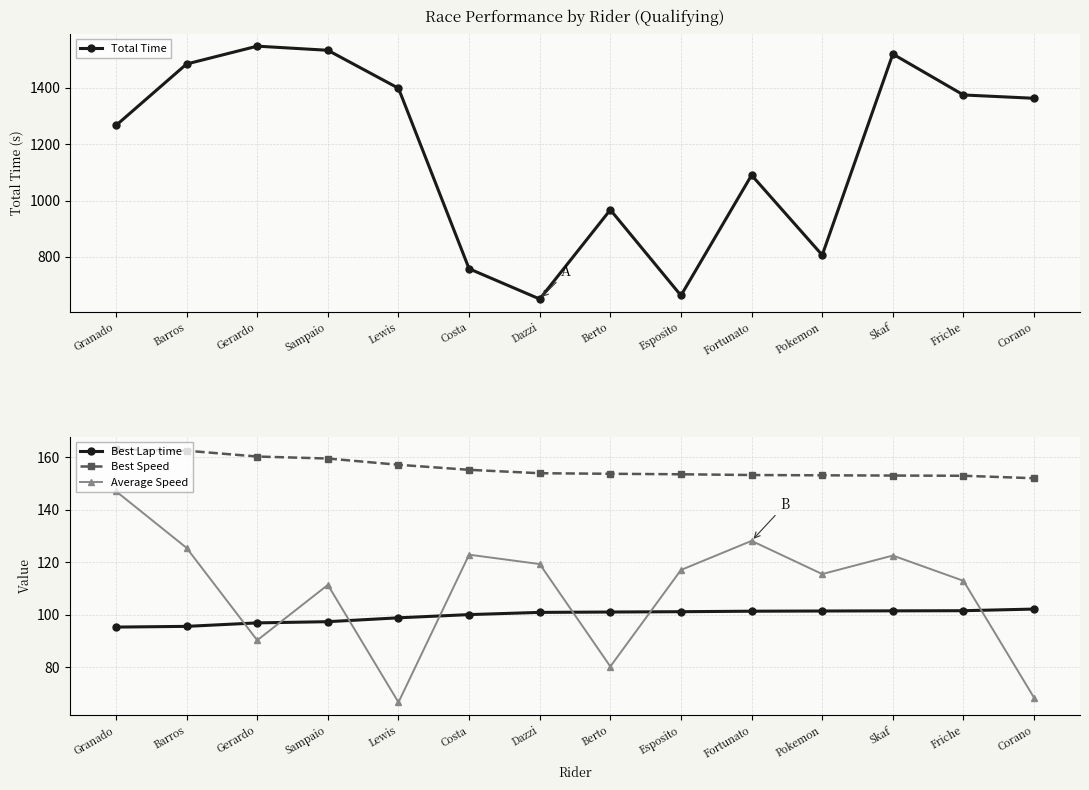

Where does the Best Speed series first go above 153?

Granado